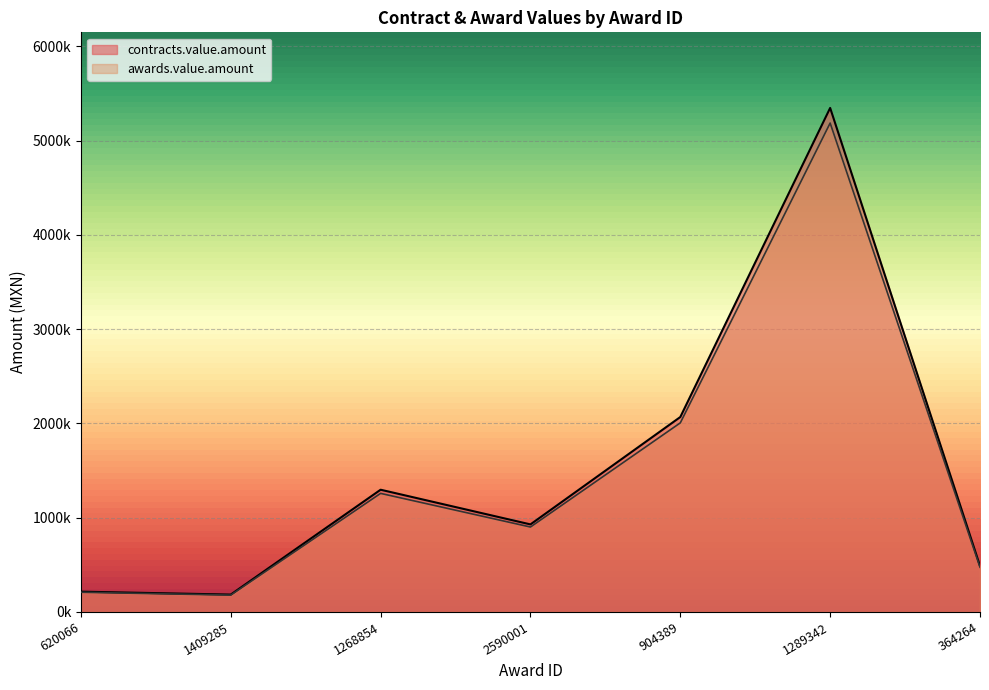

At which category does the chart reach its peak across all series?

1289342